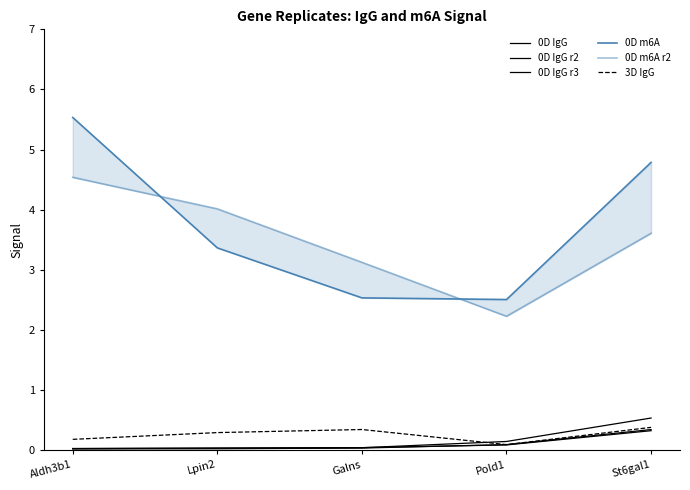

How many values in the 0D m6A series exceed 3?

3